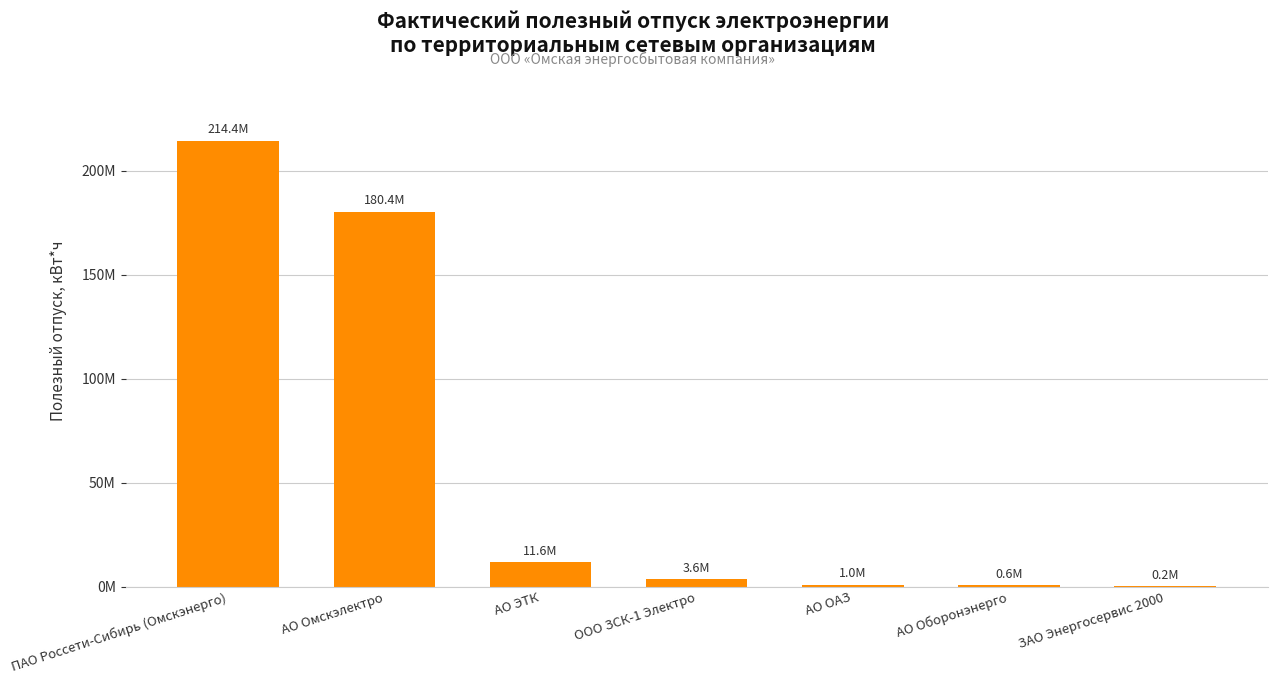

Reading right to left, transcribe all the data shown in this chart.

ЗАО Энергосервис 2000=242677.2	АО Оборонэнерго=609329.9	АО ОАЗ=991632.1	ООО ЗСК-1 Электро=3573923.2	АО ЭТК=11618090.2	АО Омскэлектро=180397161.6	ПАО Россети-Сибирь (Омскэнерго)=214445221.2